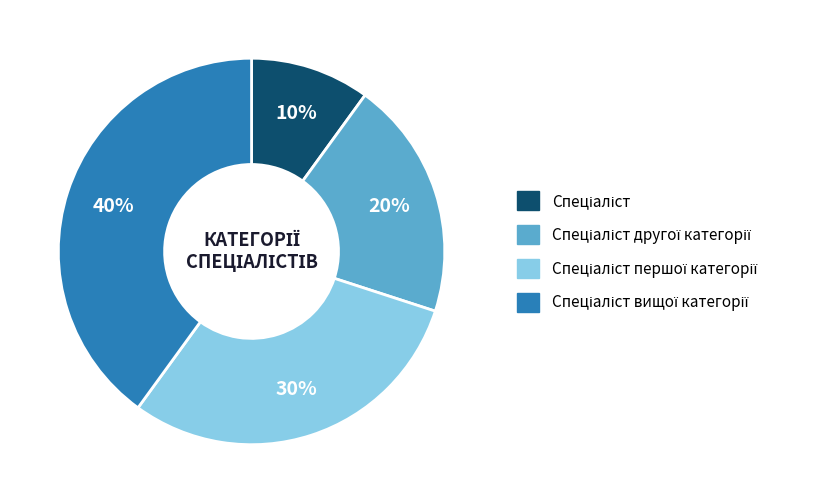

To the nearest percent, what is the average slice percentage?

25%